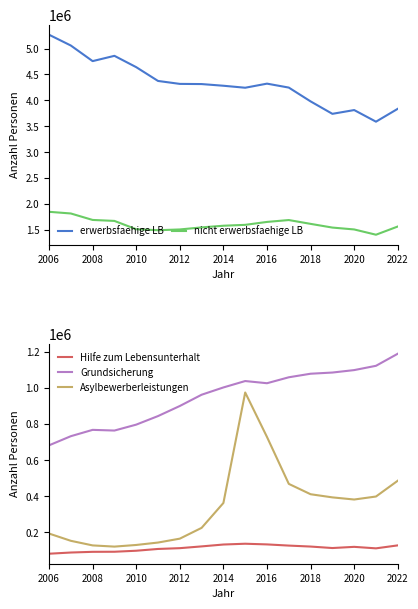

Reading left to right, extract all data points from this chart.

erwerbsfaehige LB: 5268407	5059671	4758141	4860326	4641468	4374948	4318039	4314634	4282241	4243707	4322837	4246799	3979908	3739301	3812212	3587694	3836743
nicht erwerbsfaehige LB: 1845676	1813318	1688321	1669566	1508876	1489520	1504509	1544267	1576556	1593583	1650052	1686435	1612566	1540941	1504633	1402711	1561467
Hilfe zum Lebensunterhalt: 81818	88459	92320	92750	98354	108215	112585	122376	132770	137145	133389	126873	121511	113314	119860	111575	128020
Grundsicherung: 681991	732602	767682	763864	796646	844030	899846	962187	1002547	1038008	1025903	1058827	1078521	1085043	1098625	1122375	1189280
Asylbewerberleistungen: 193562	153300	127865	121235	130297	143687	165244	224993	362850	974551	728239	468608	411211	393836	381985	398585	486125